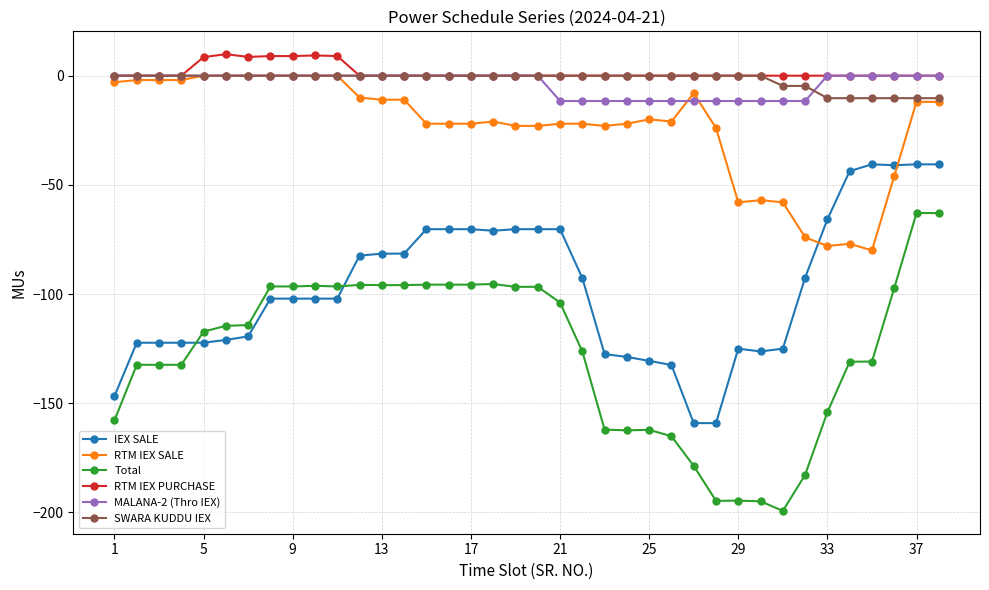

What is the value of the MALANA-2 (Thro IEX) point at the 22nd from the left?

-11.6